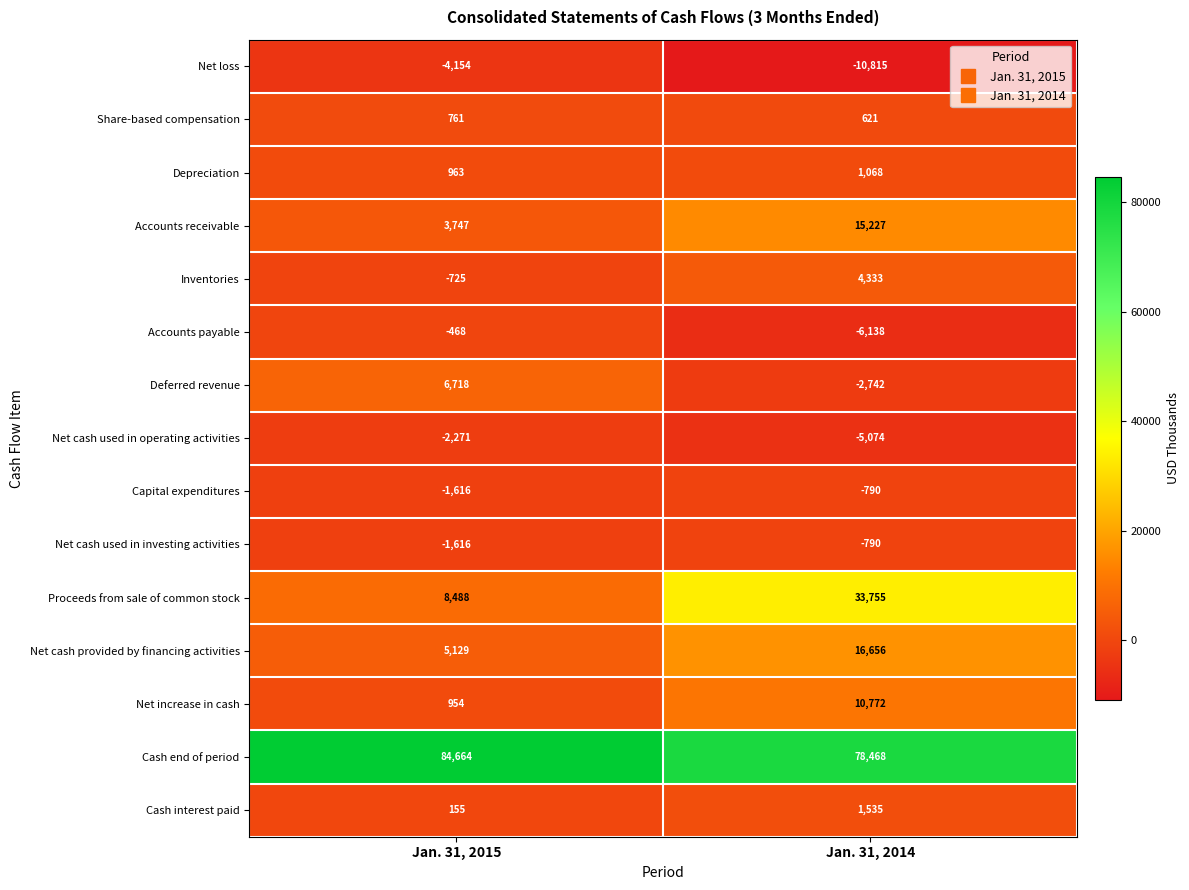

Is it true that Net cash used in investing activities equals -1616 at Jan. 31, 2015?

True